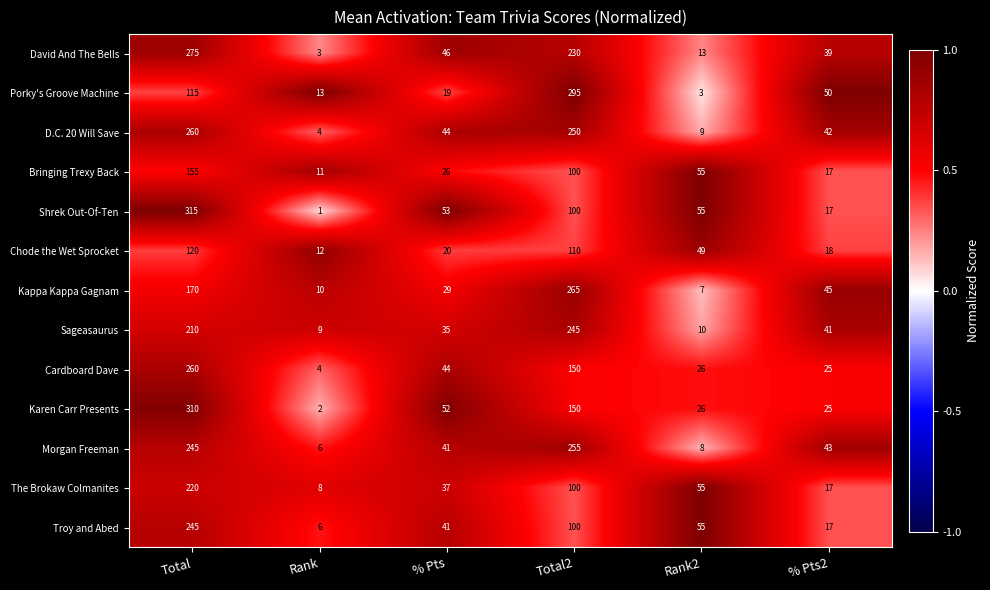

Which series has the largest range (max minus min)?

Shrek Out-Of-Ten